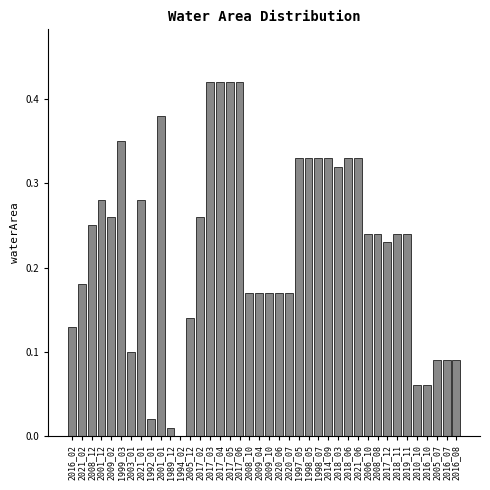

What is the sum of all values?

9.1